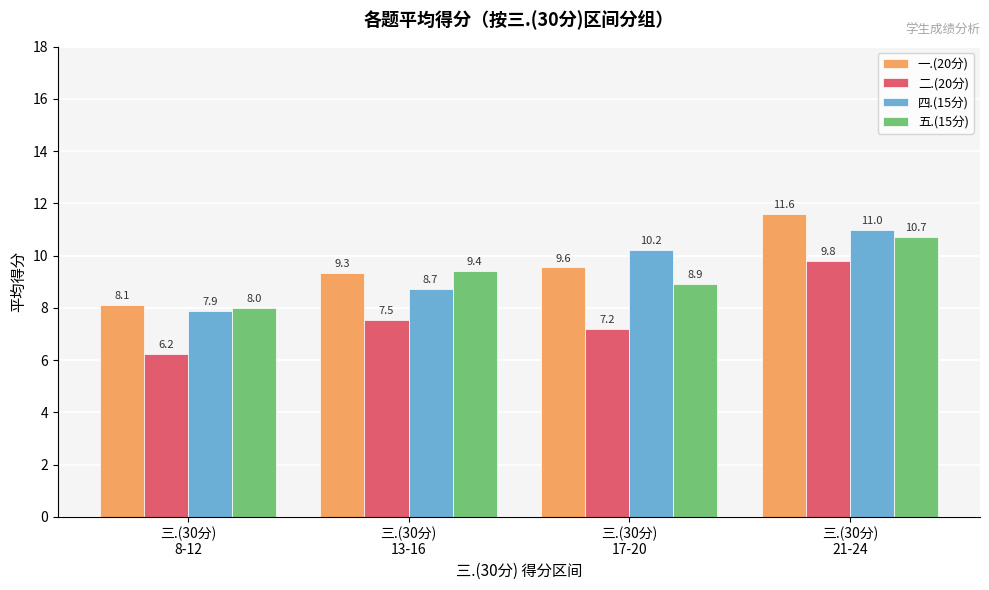

What is the greatest value displayed?

11.6